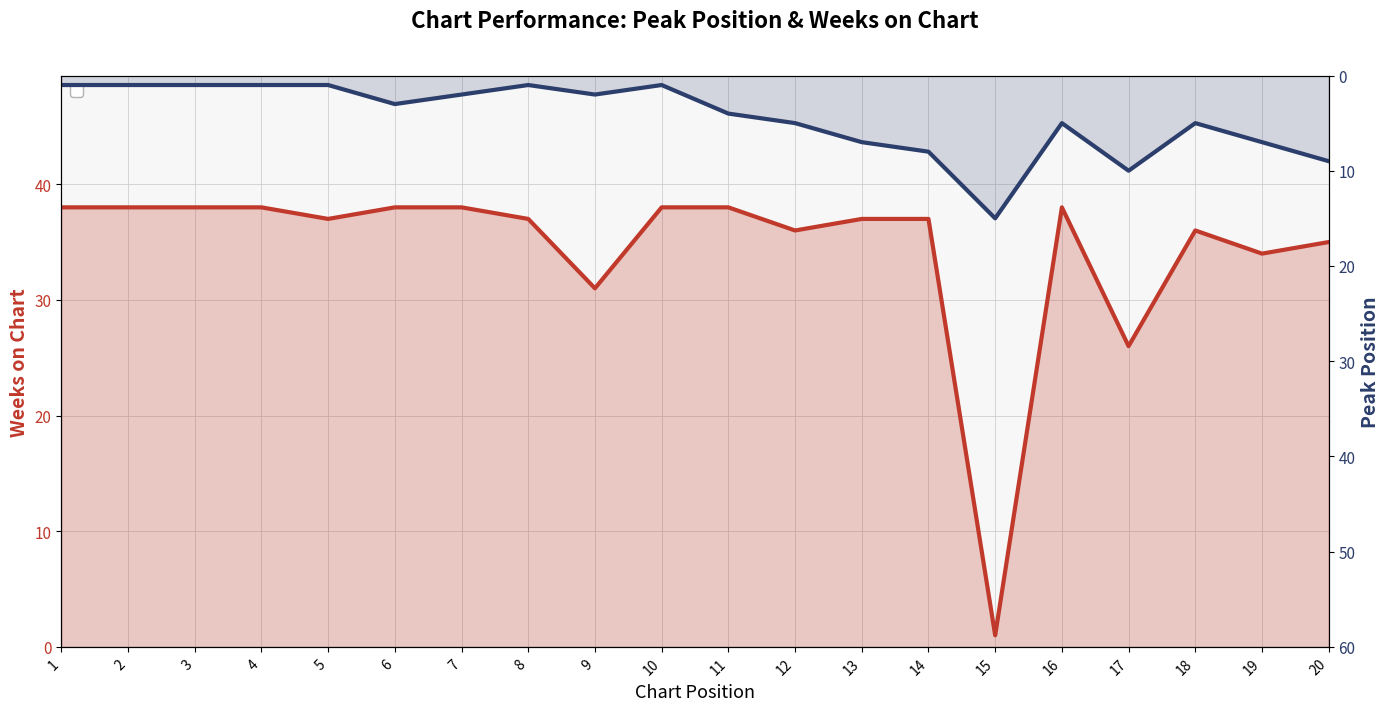

Where is the first local minimum for Weeks on Chart?

5